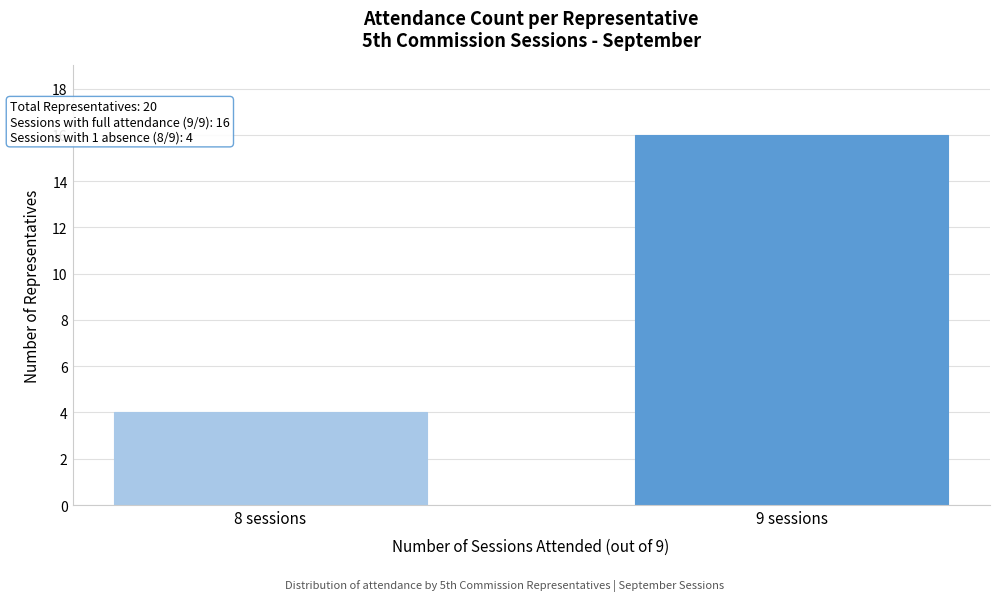

Reading left to right, extract all data points from this chart.

4	16